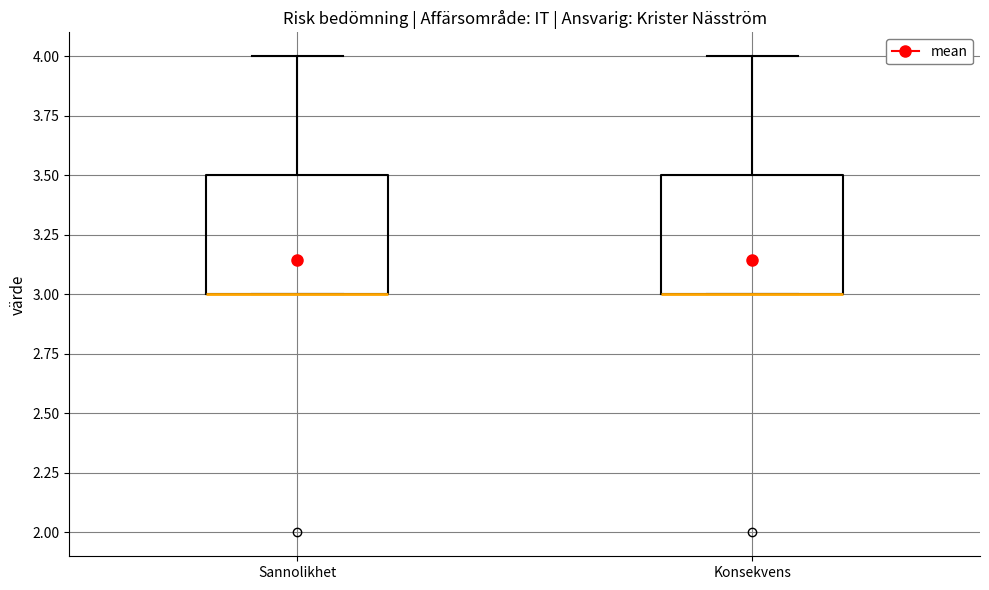

Reading left to right, read every box against the y-axis: the position of its median line, the range the box covers, and the ends of its whiskers. The values are not printed on the chart, so give them approximately, as read against the axis.

Sannolikhet: median 3.0 (drawn on the box's lower edge), box 3.0 to 3.5, whiskers 3.0 to 4.0
Konsekvens: median 3.0 (drawn on the box's lower edge), box 3.0 to 3.5, whiskers 3.0 to 4.0